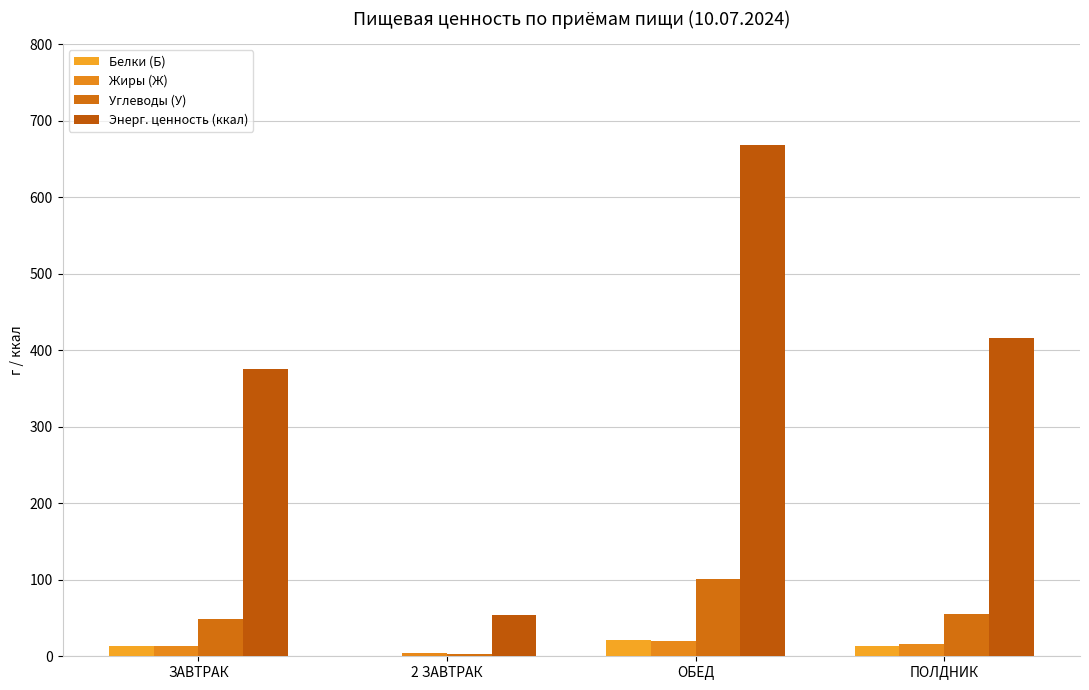

What is the difference between the maximum and minimum values in the Жиры (Ж) series?

15.5